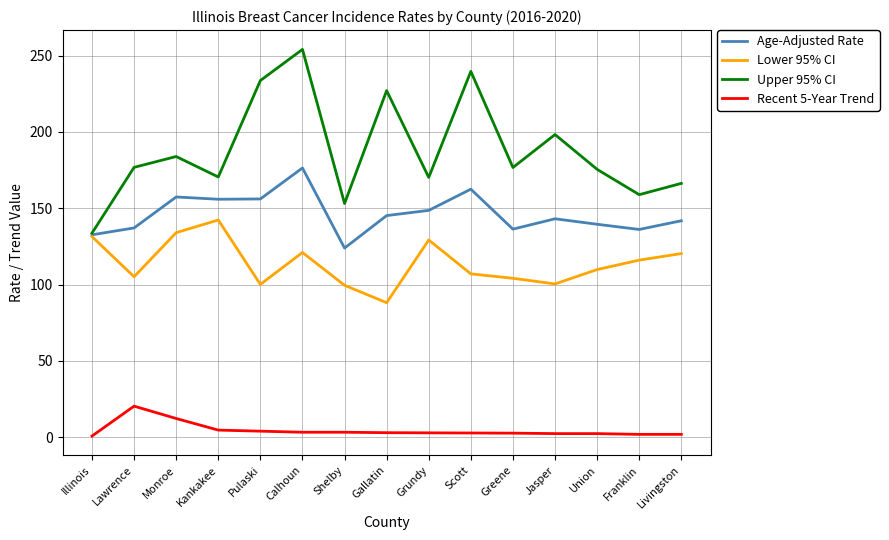

At Franklin, list the series in order from largest to smallest.

Upper 95% CI, Age-Adjusted Rate, Lower 95% CI, Recent 5-Year Trend